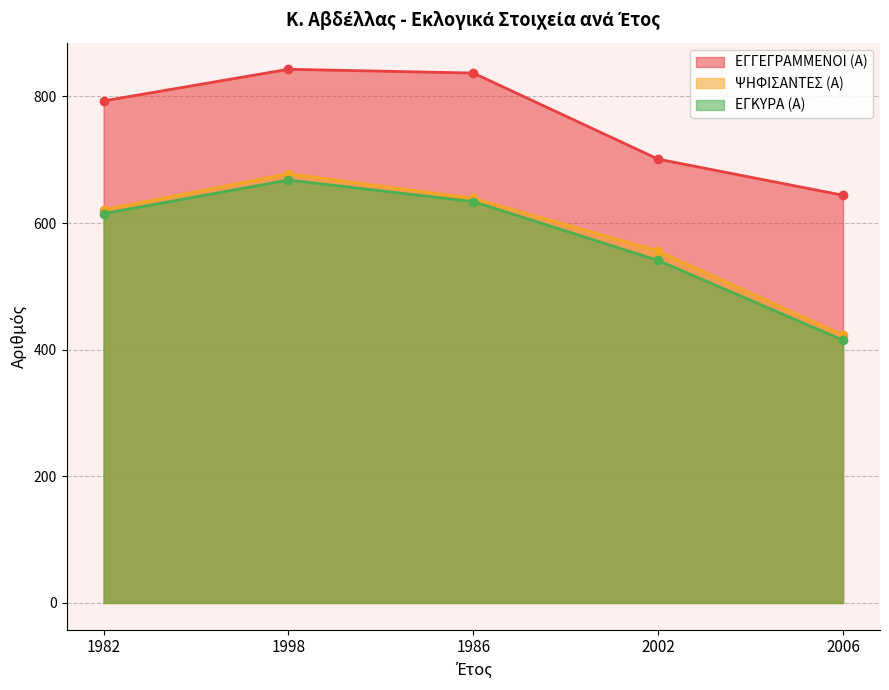

How many data points in ΕΓΚΥΡΑ (Α) are less than 615?

2